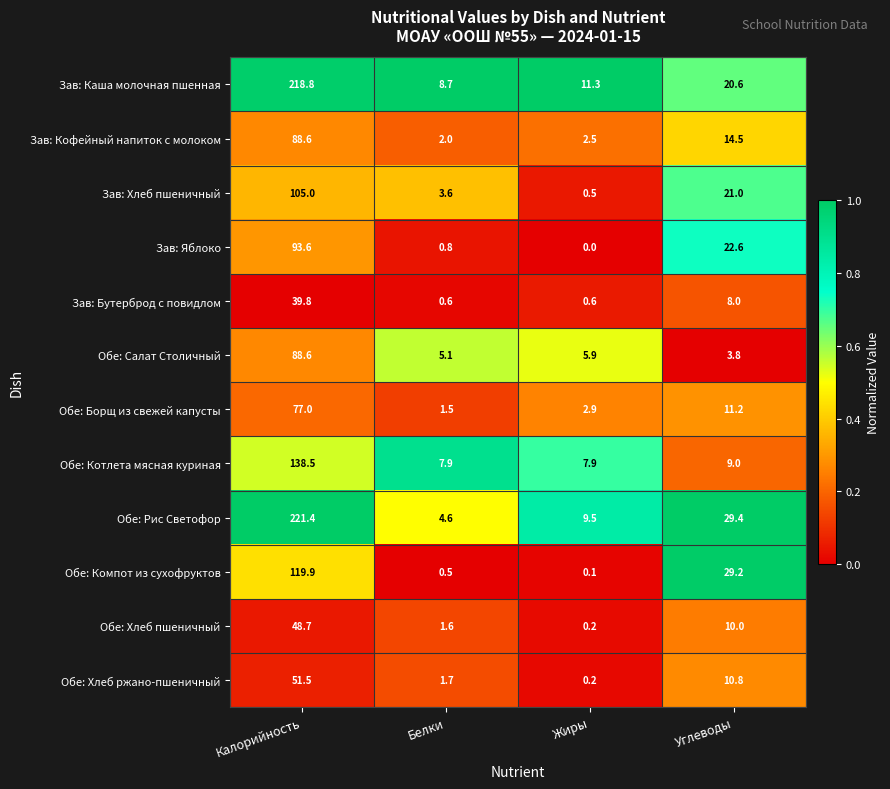

What is the difference between the second highest and minimum values in the Зав: Каша молочная пшенная series?

11.9